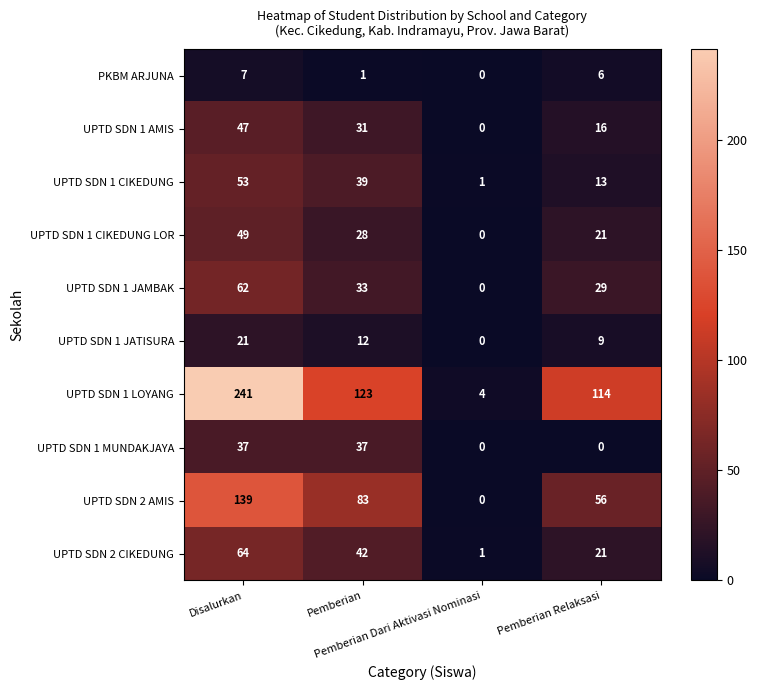

Which series has the largest range (max minus min)?

UPTD SDN 1 LOYANG